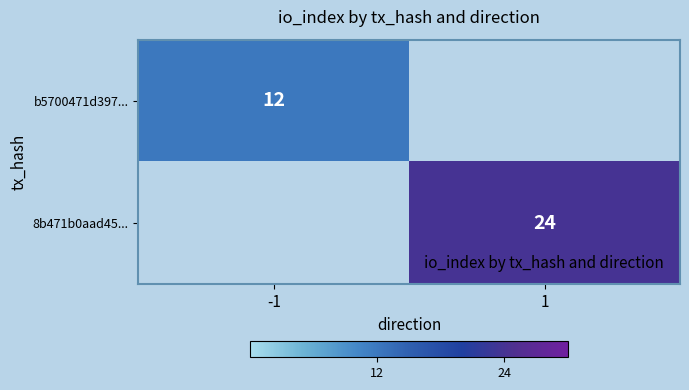

The 8b471b0aad45... series shows 24 at 1. True or false?

True